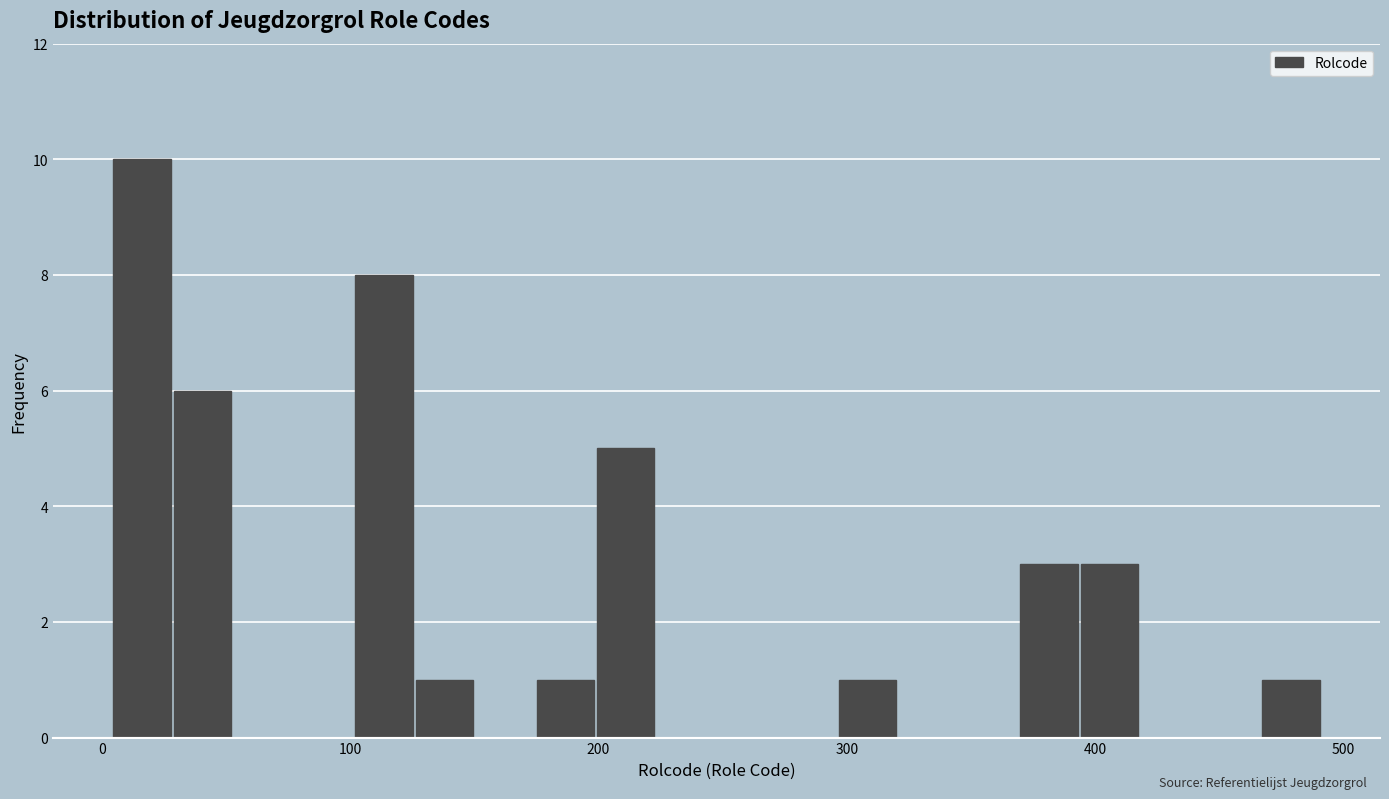

Read against the x-axis, roughly where is the centre of the tallest bar?

20